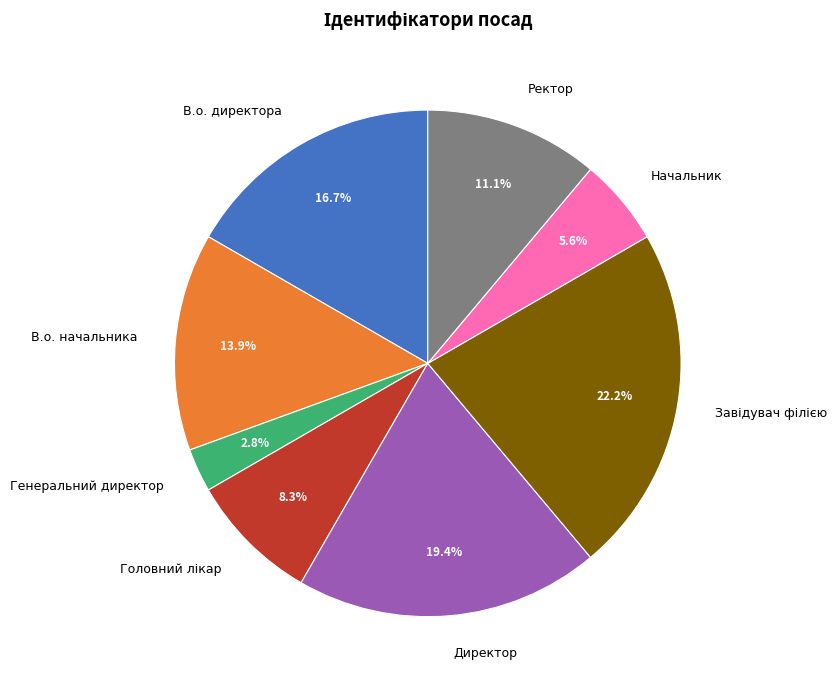

Do Директор and В.о. директора together represent more than half of the pie?

No